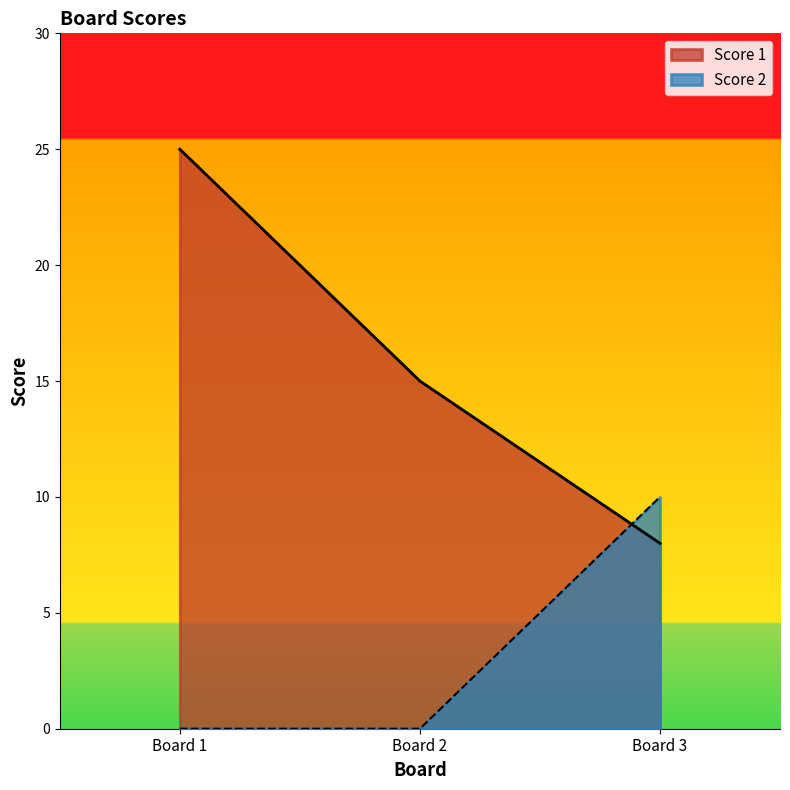

What is the total value across all series at Board 1?

25